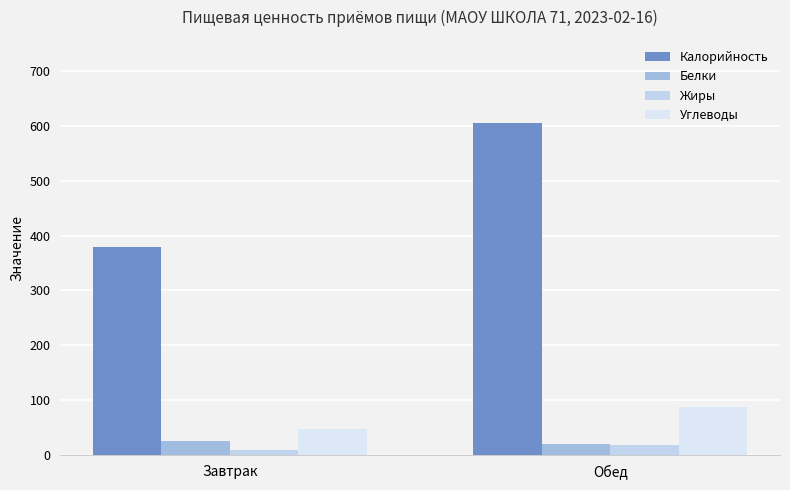

The value of Углеводы at Завтрак is 47.8. True or false?

True